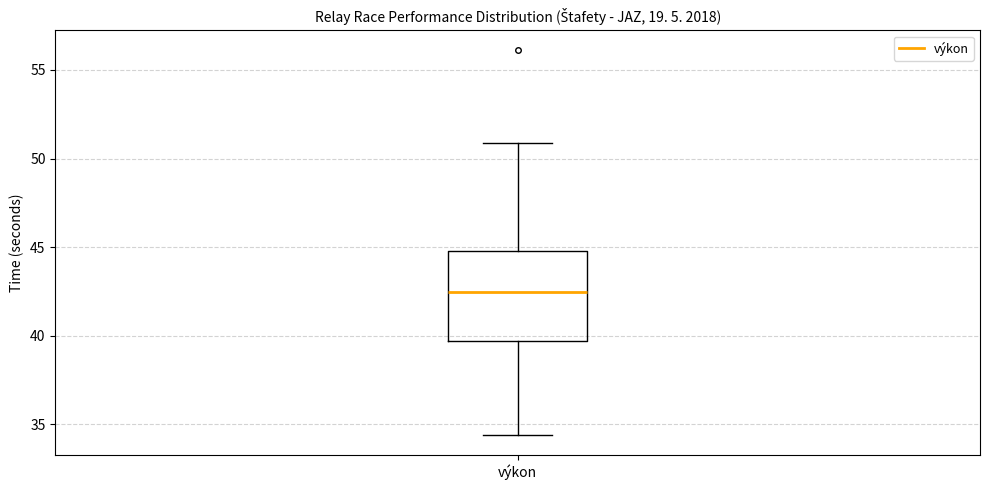

Where does the upper whisker of the box for výkon end on the y-axis? The values are not printed on the chart, so give them approximately, as read against the axis.

51.0